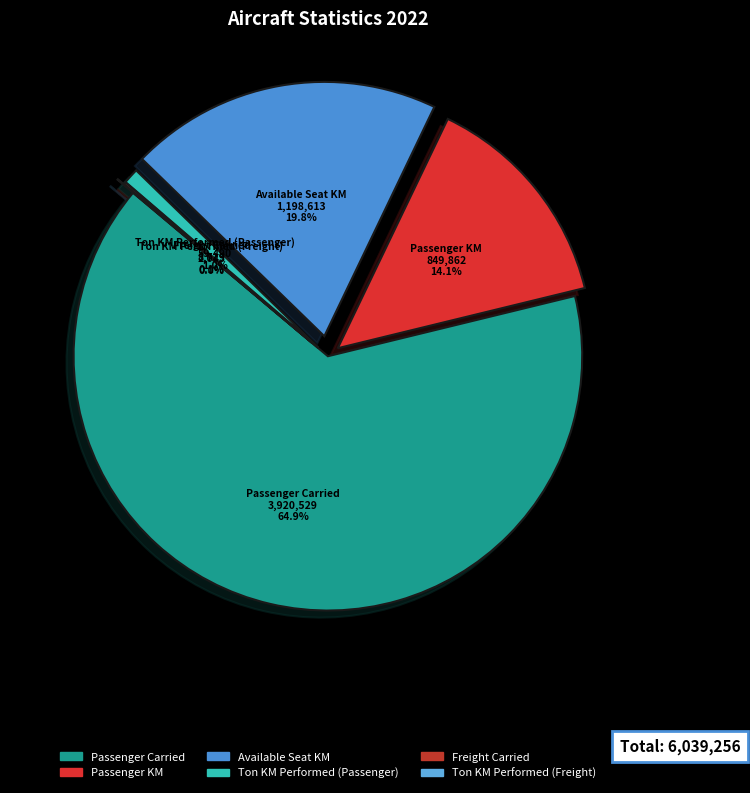

Combined, what portion of the pie is Available Seat KM and Ton KM Performed (Passenger)?

20.8%